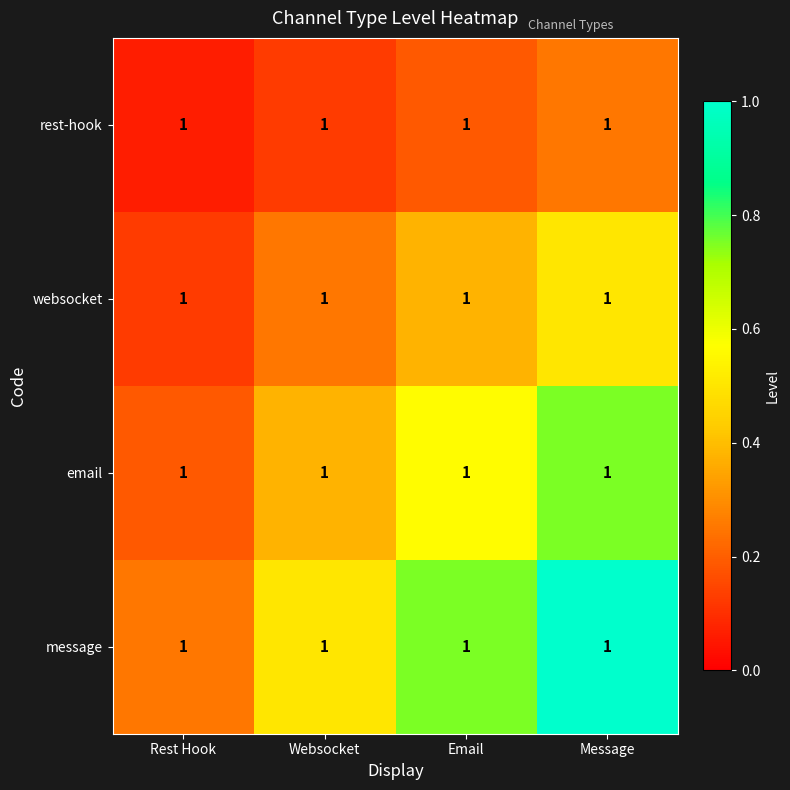

Rank the categories by websocket value from highest to lowest.

Message, Email, Websocket, Rest Hook